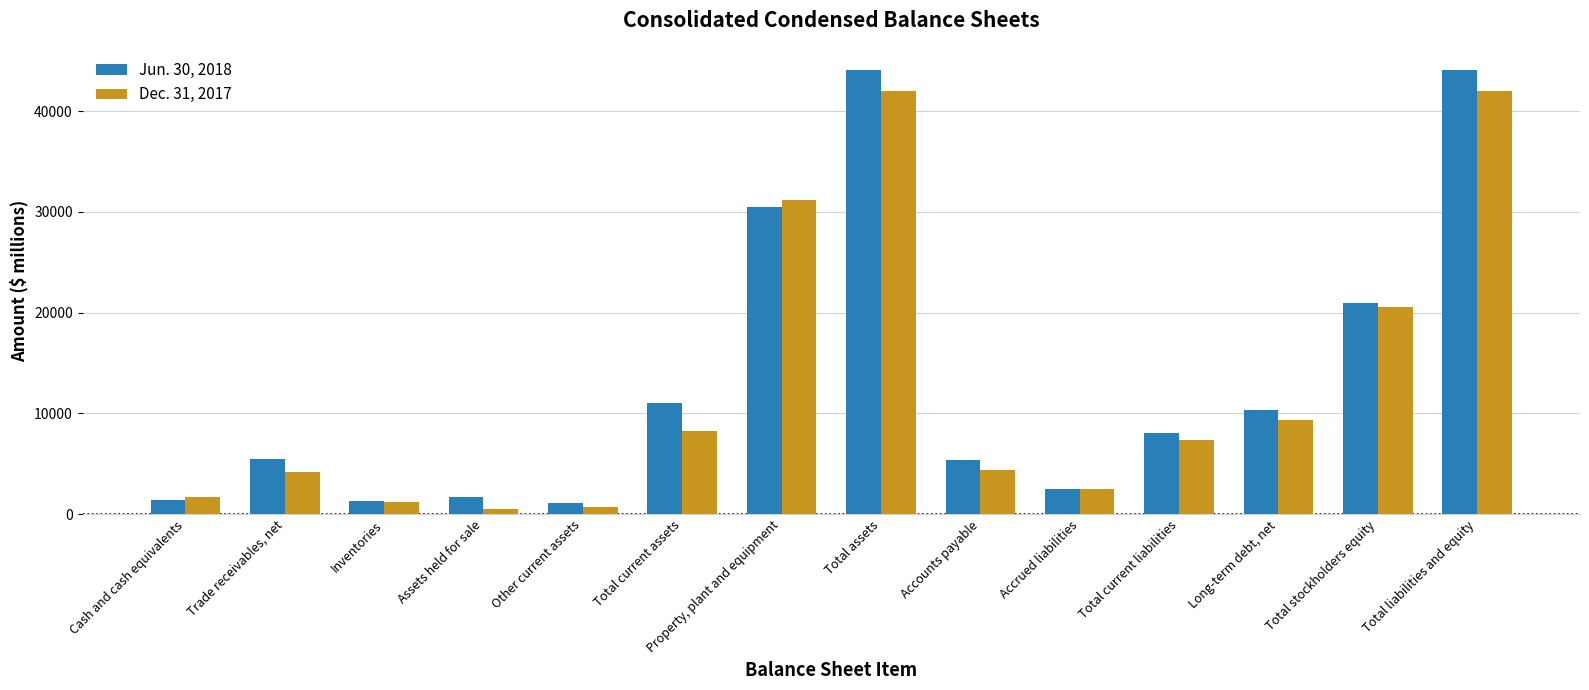

List the series in order of their overall mean, highest first.

Jun. 30, 2018, Dec. 31, 2017